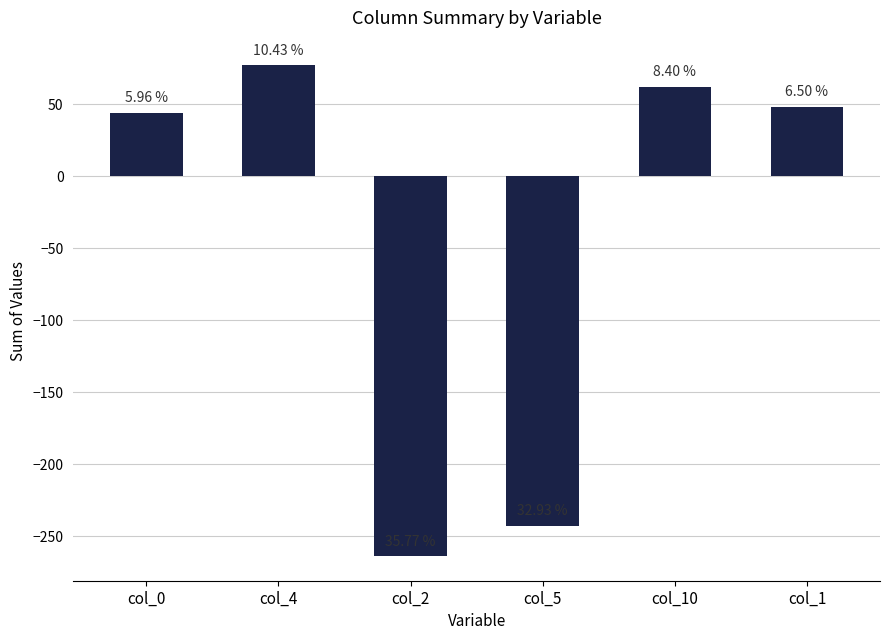

Does the chart contain any negative values?

Yes